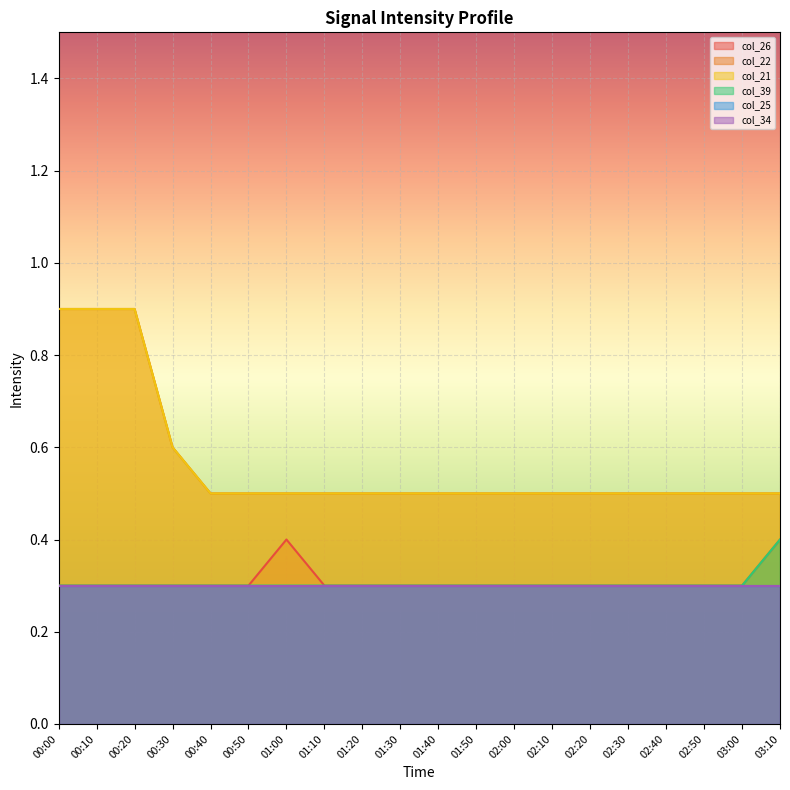

Read the col_39 value at 01:30.

0.3